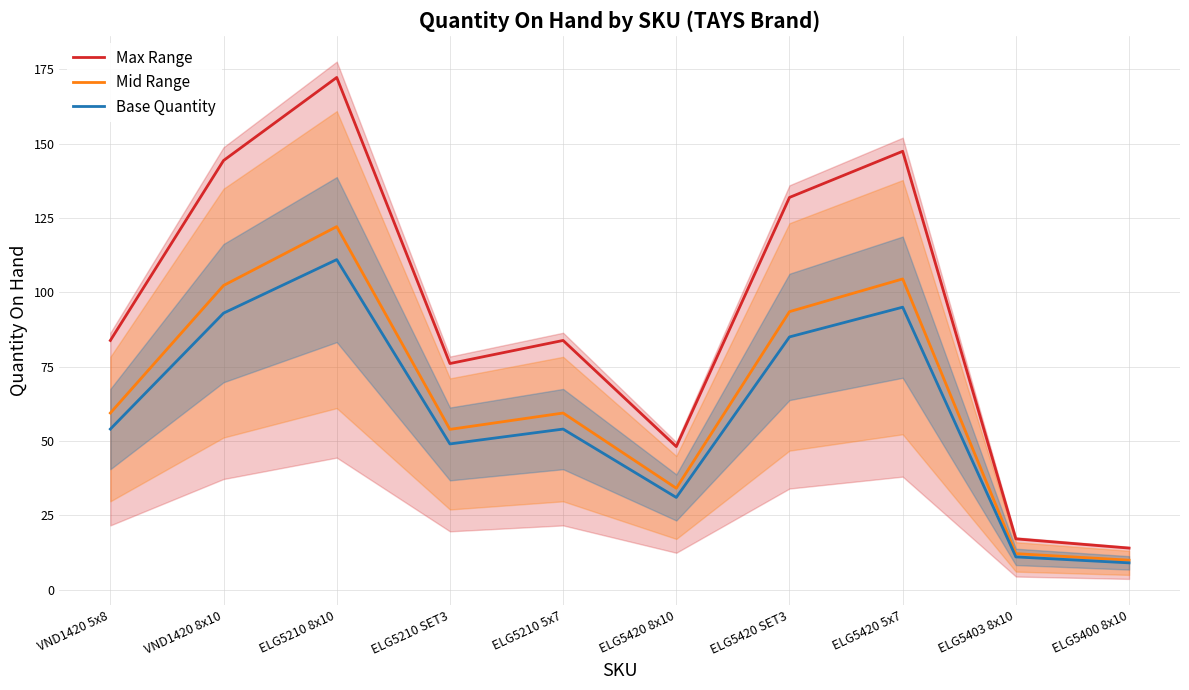

Is the value of Max Range at ELG5210 5x7 greater than the value of Base Quantity at ELG5403 8x10?

Yes